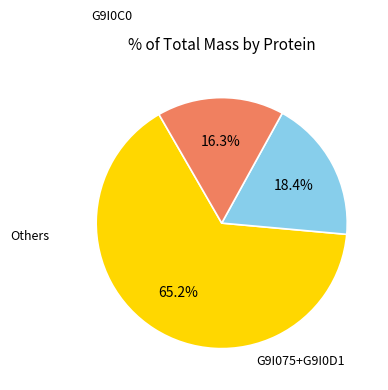

Is there a majority slice in this chart?

Yes